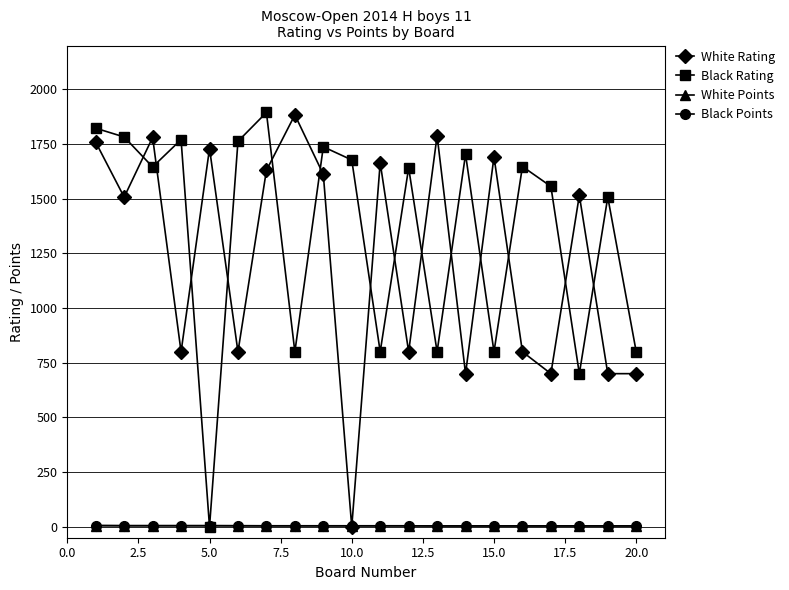

In White Rating, how many points are higher than both neighbors (excluding endpoints)?

7